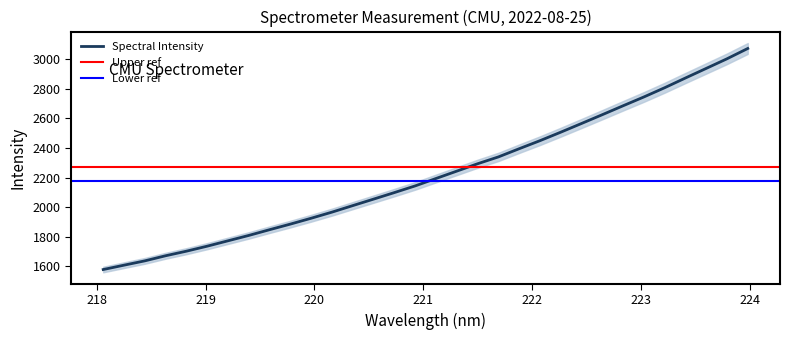

What is the value of the 2nd point from the left?

1608.2